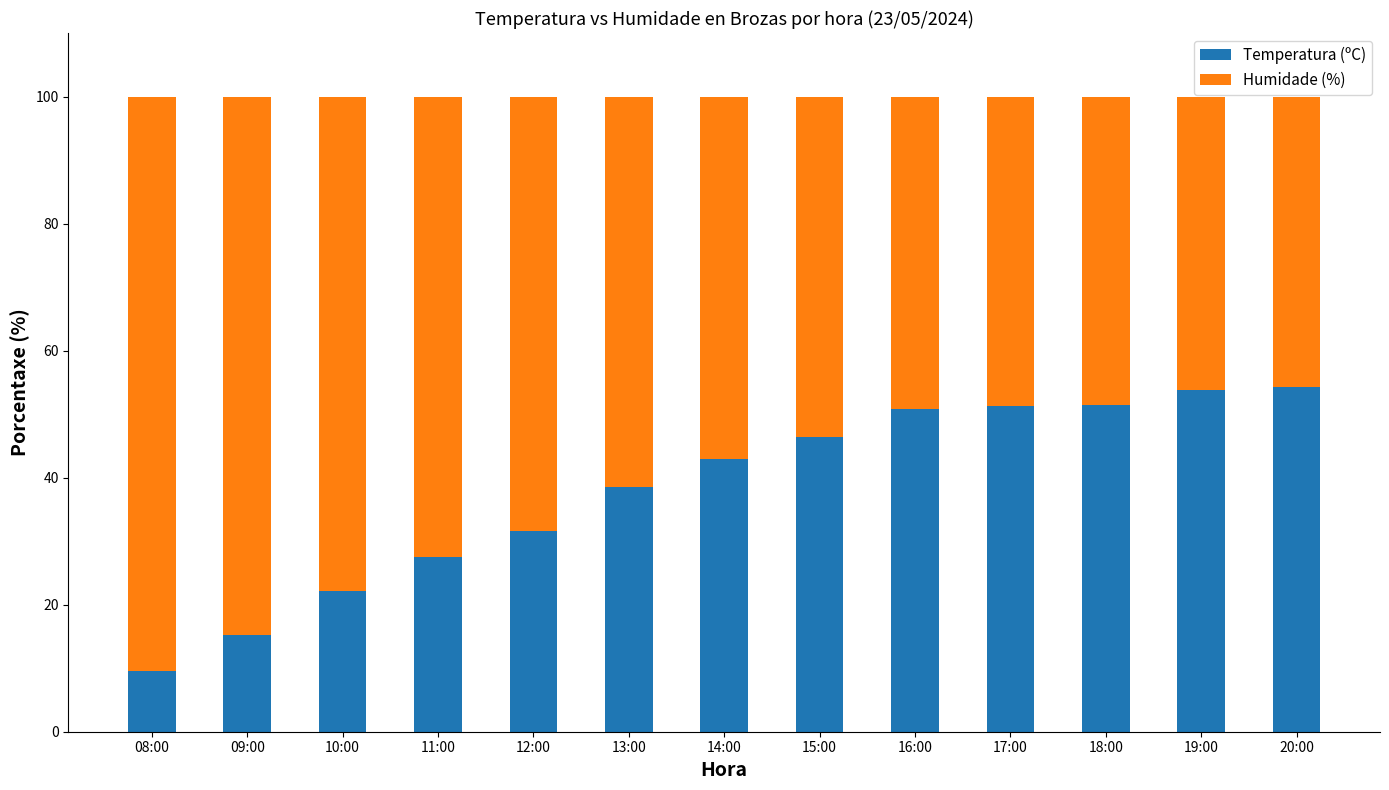

What is the average value of the Temperatura (ºC) series?

38.1